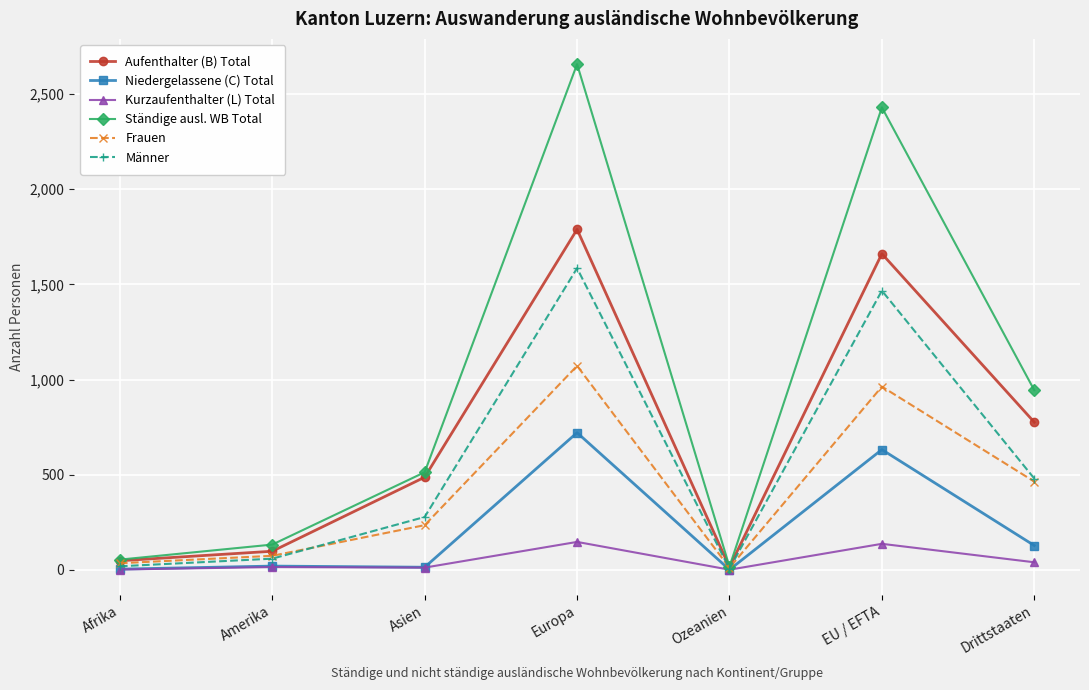

At which category does Frauen reach its first local valley?

Ozeanien